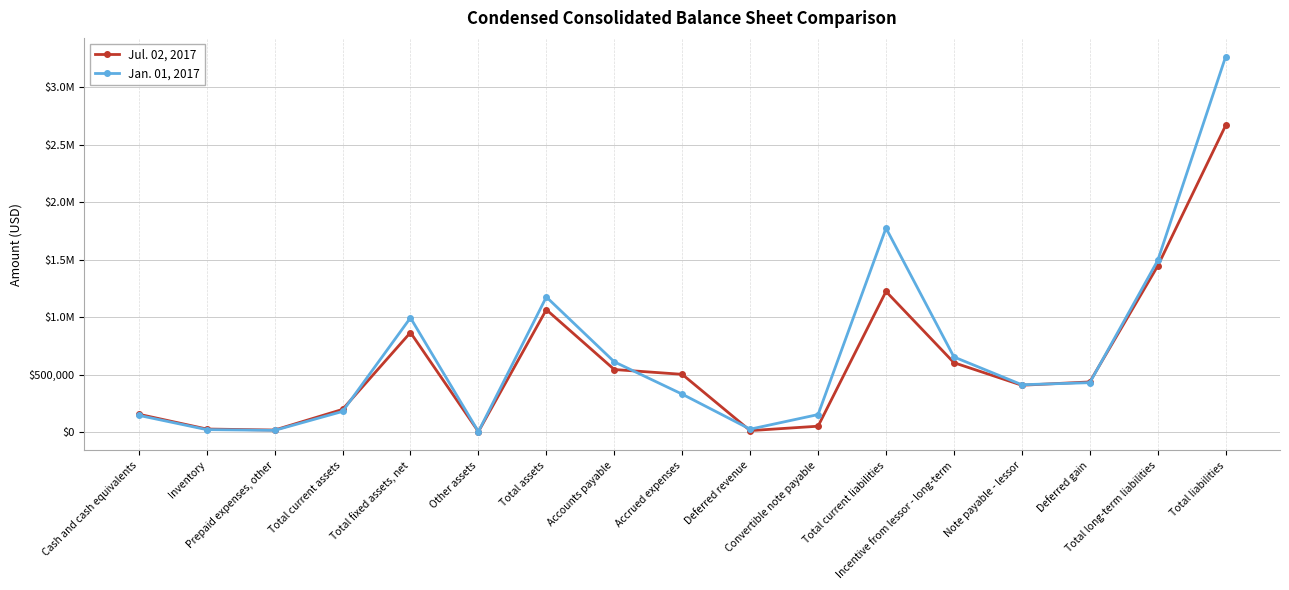

Which series changed the most between Incentive from lessor - long-term and Total liabilities?

Jan. 01, 2017